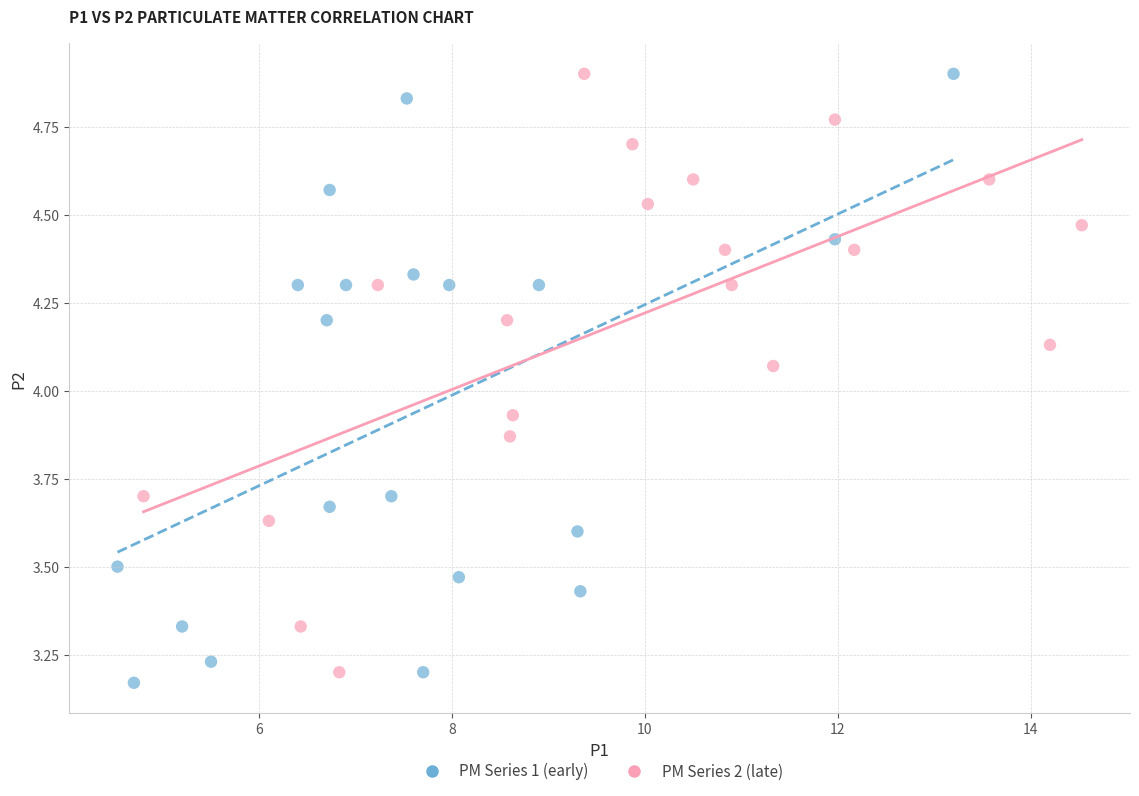

What are all the series names shown in the legend?

PM Series 1 (early), PM Series 2 (late)